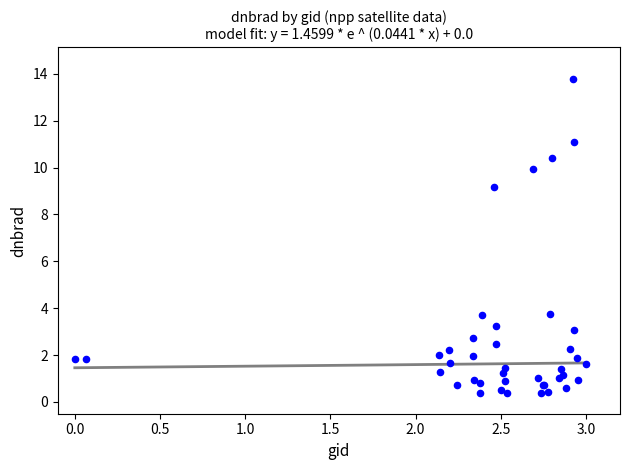

What Y value in the scatter plot is closest to 7?

9.2